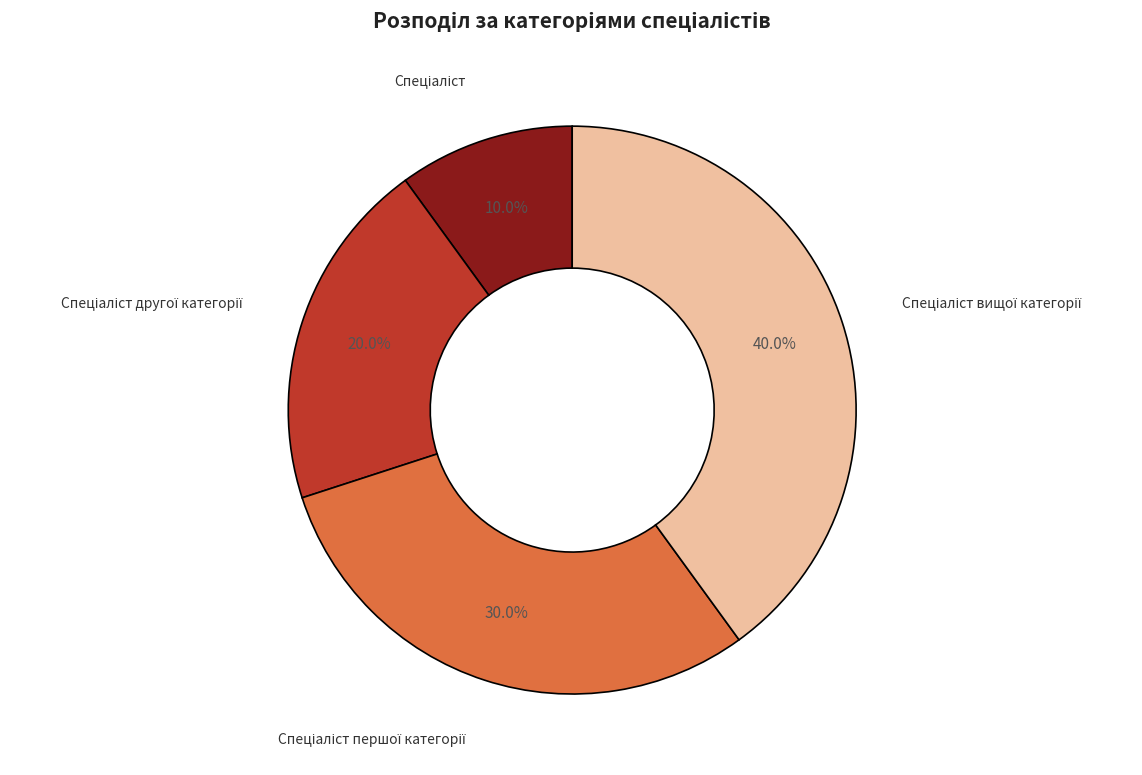

Is there any slice that represents more than half of the pie?

No